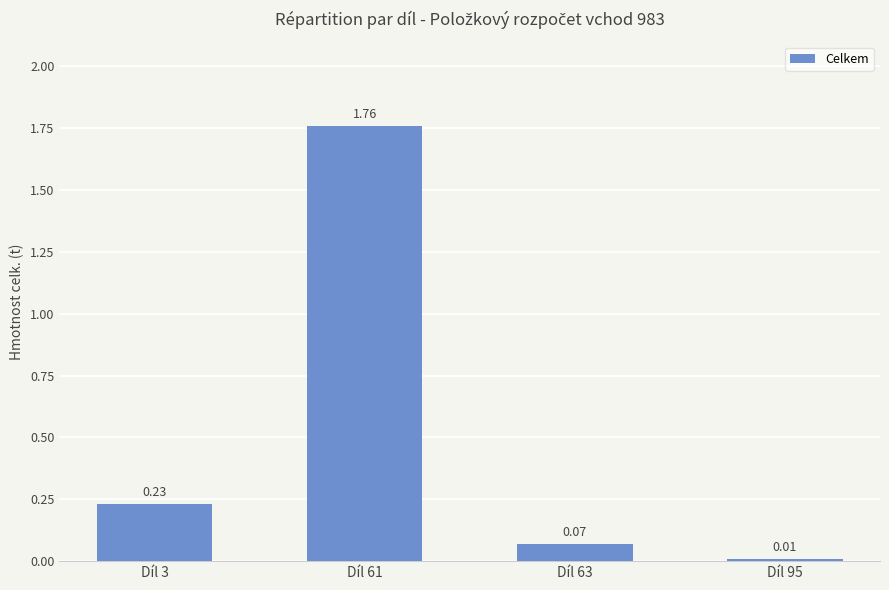

What is the sum of all values?

2.1